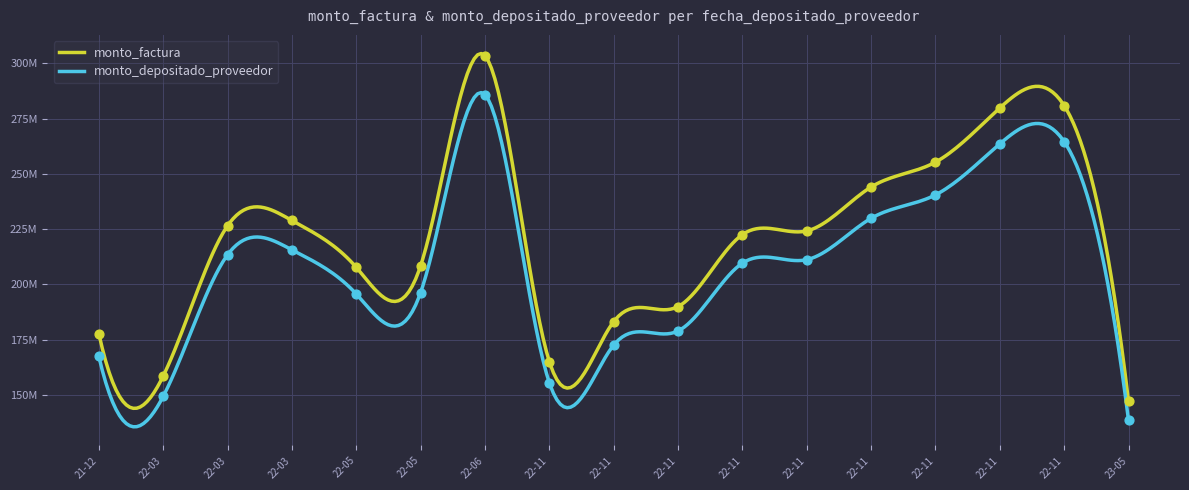

What are all the series names shown in the legend?

monto_factura, monto_depositado_proveedor